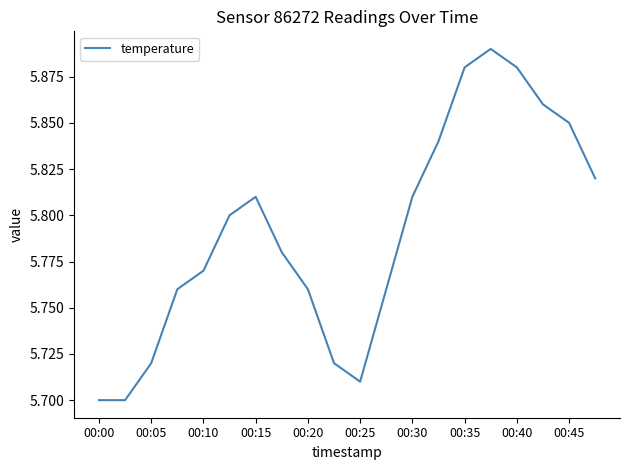

Where is the data nearest to the value 5?

00:00